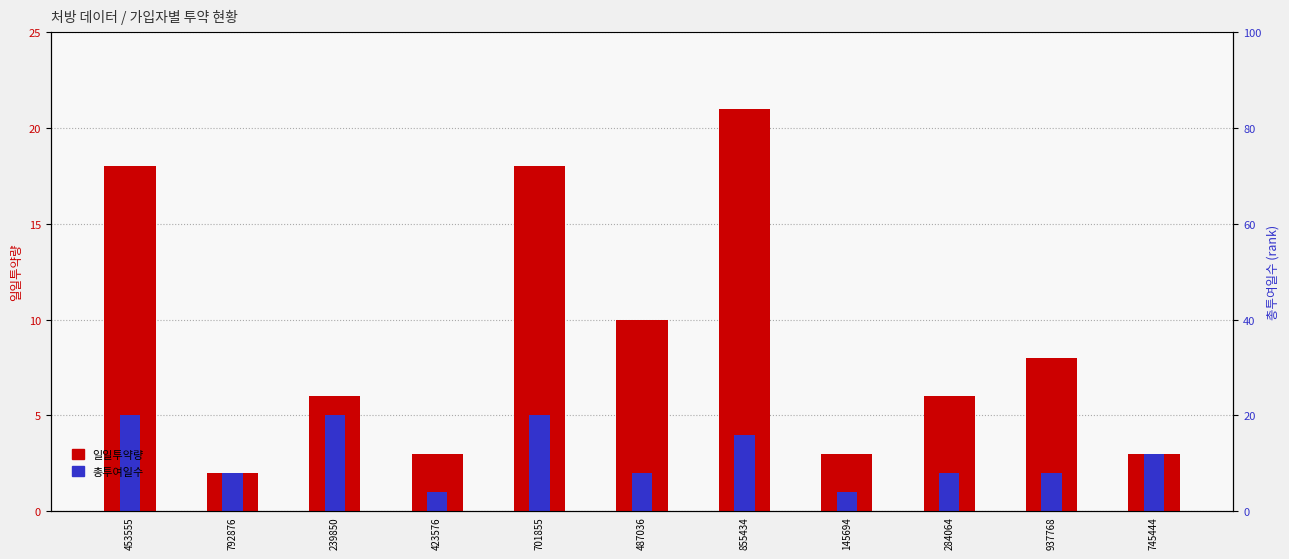

What is the difference between the 총투여일수 values at 855434 and 239850?

1